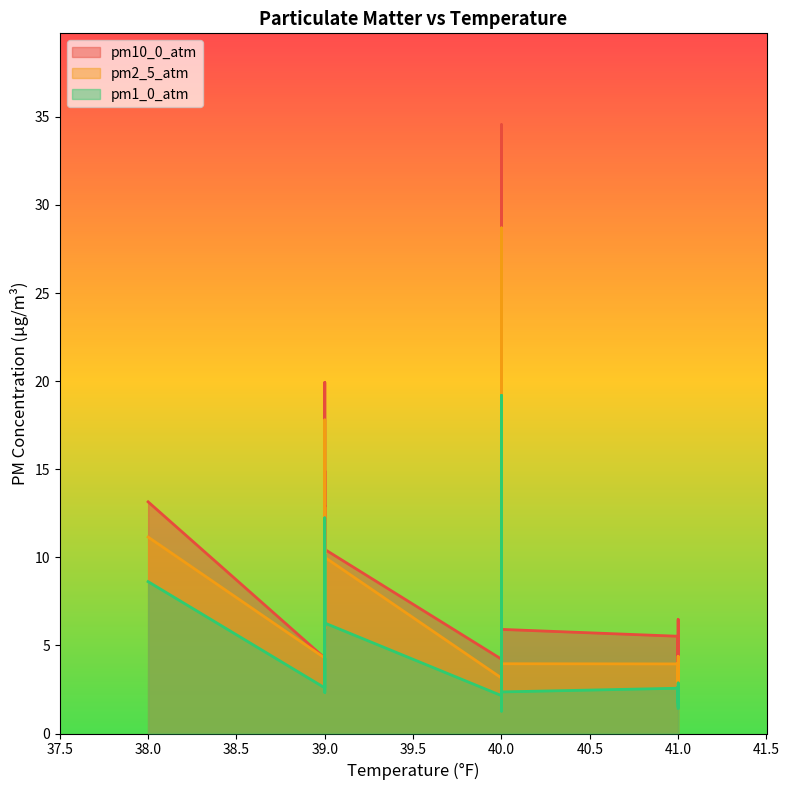

Is it true that pm1_0_atm equals 19.2 at 40?

True